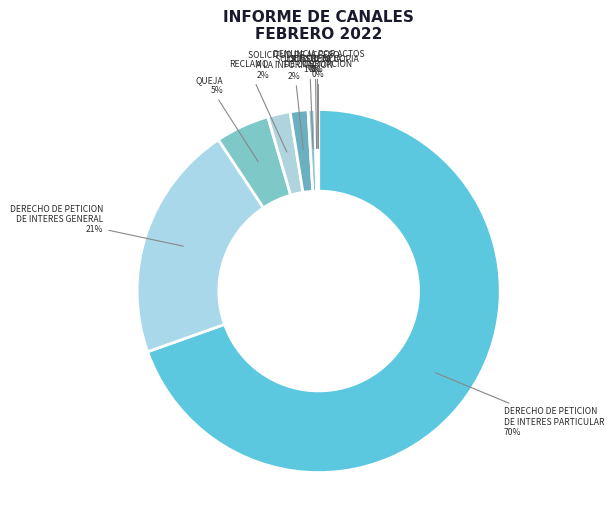

To the nearest percent, what is the combined percentage of SOLICITUD DE ACCESO A LA INFORMACION and DERECHO DE PETICION DE INTERES PARTICULAR?

71%